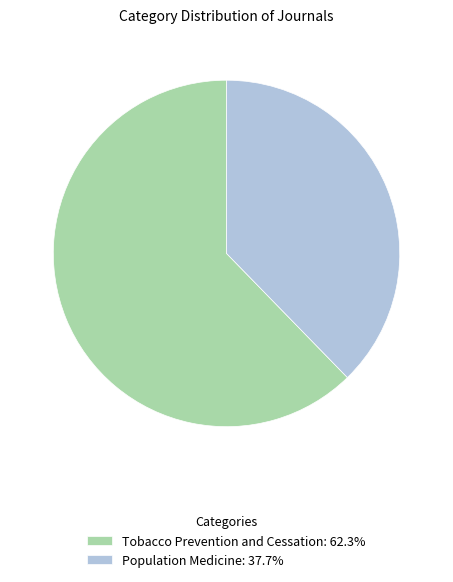

What is the ratio of the value at Population Medicine: 37.7% to the value at Tobacco Prevention and Cessation: 62.3%?

0.6